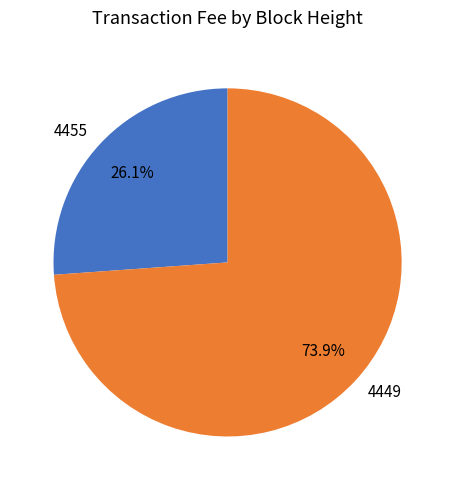

To the nearest percent, what portion does 4455 represent?

26%